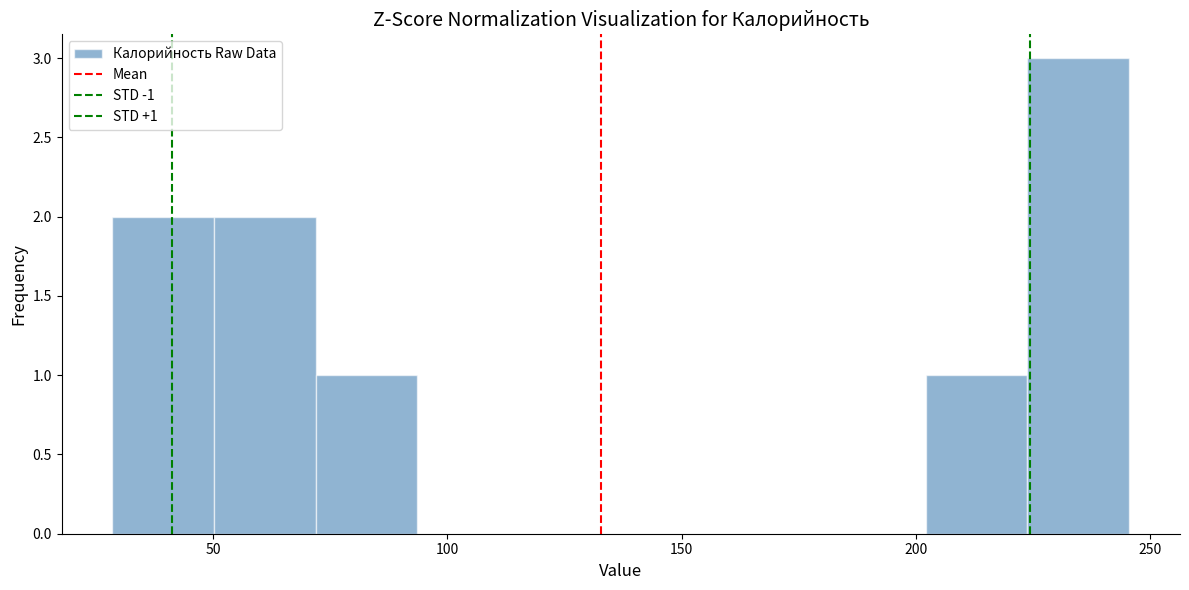

Which range on the x-axis has the tallest bar?

225 to 245